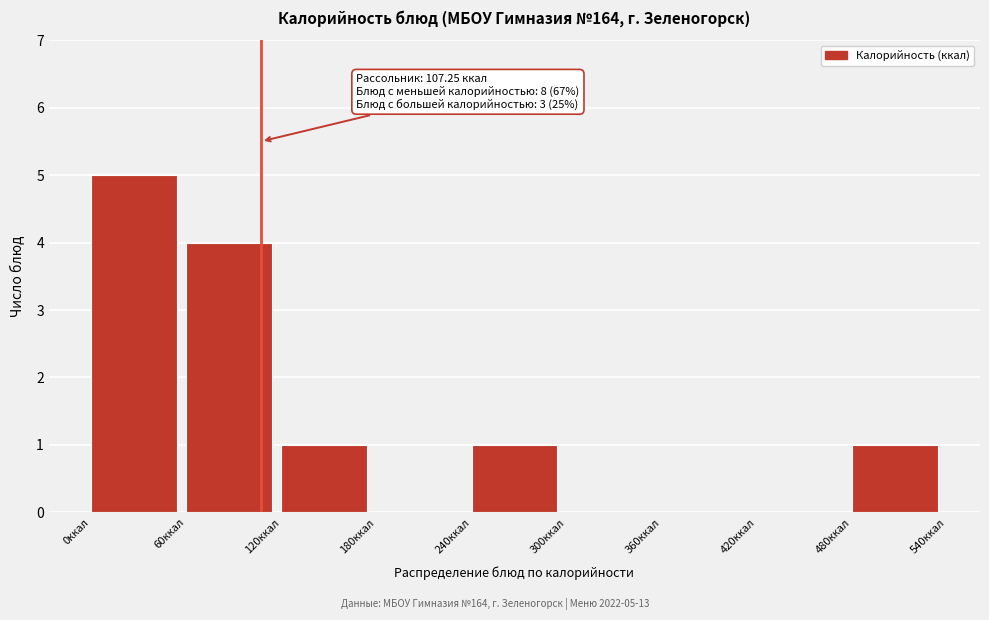

Which range on the x-axis has the tallest bar?

0 to 60